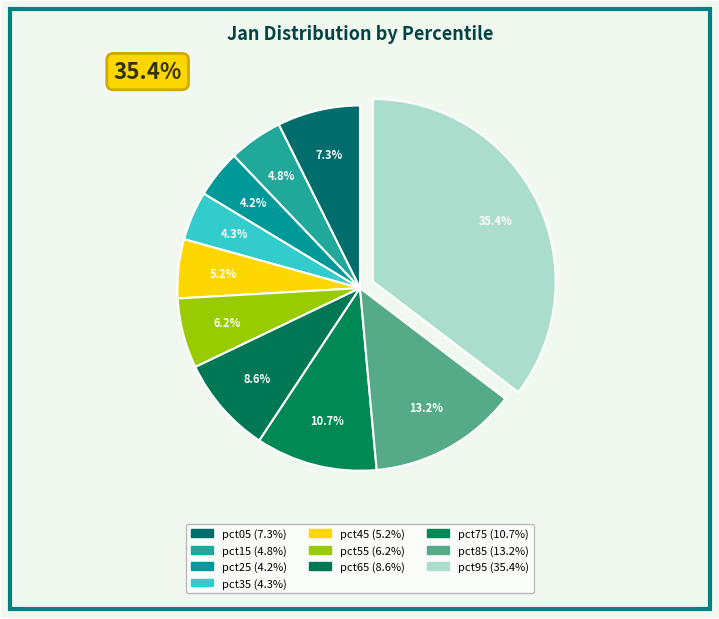

Is it true that pct55 is 6% of the pie?

True